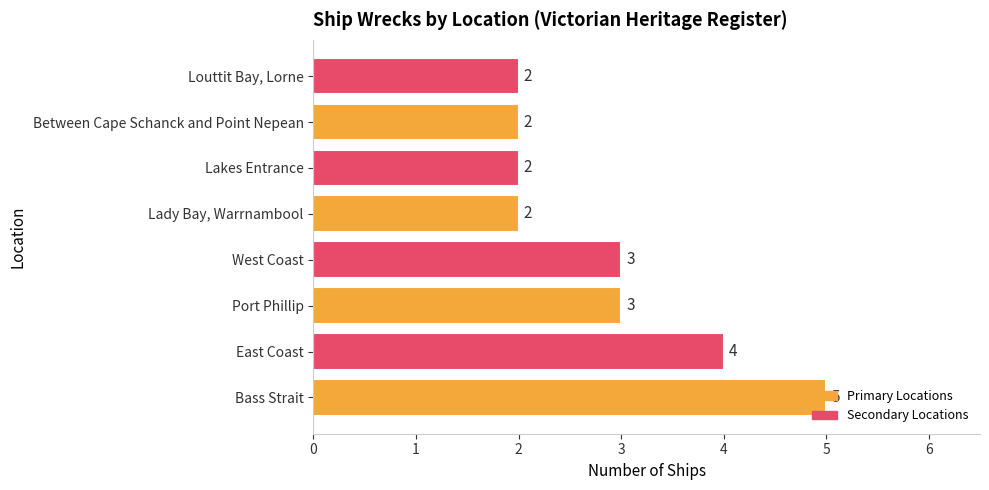

What is the sum of all values?

23